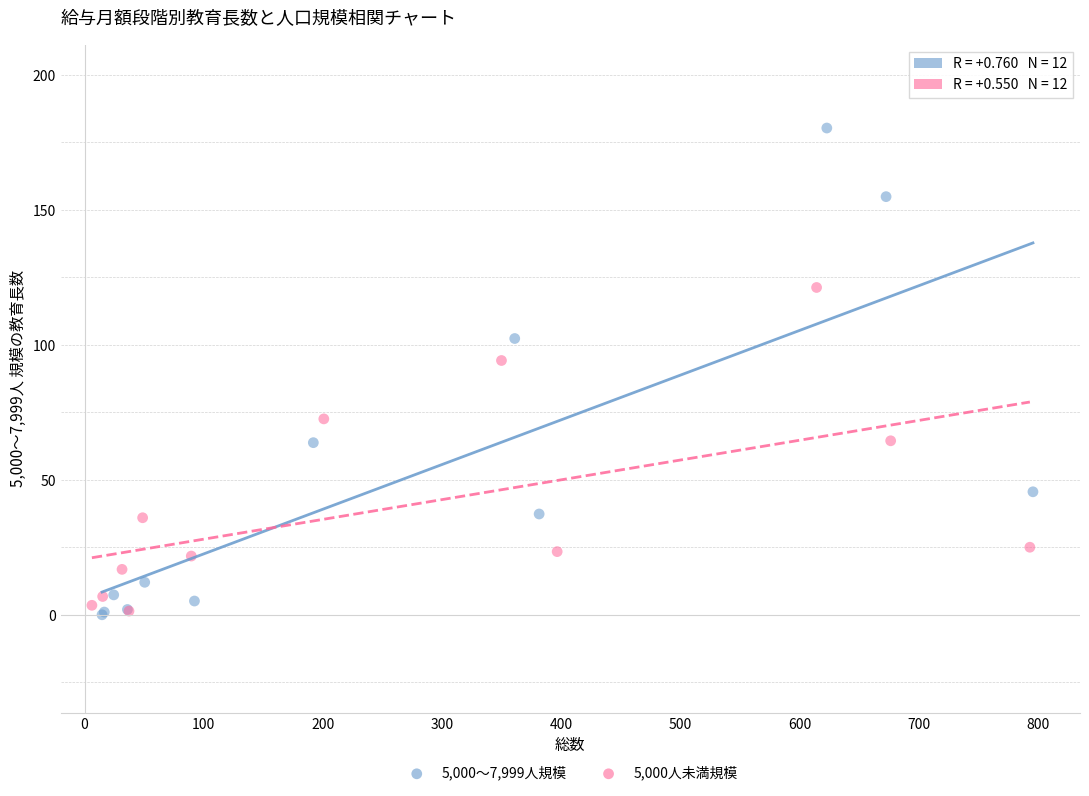

Which series contains the highest Y value?

5,000～7,999人規模